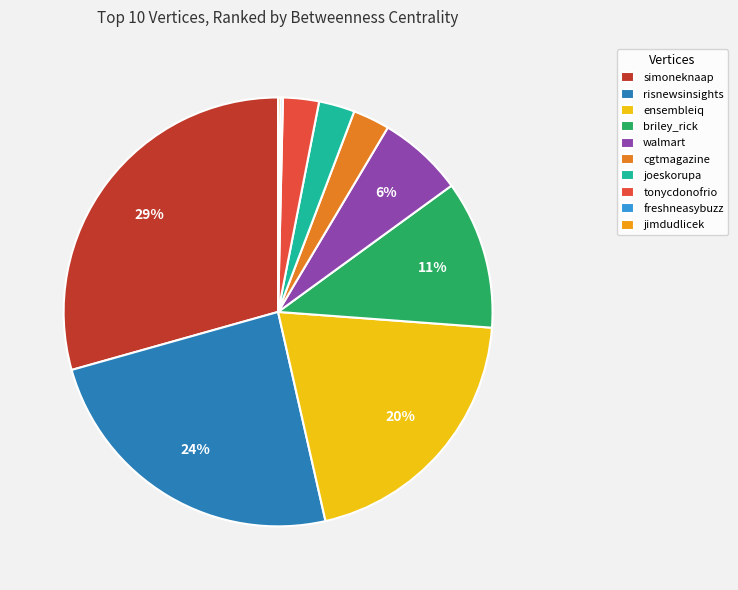

True or false: cgtmagazine accounts for 3% of the total.

True